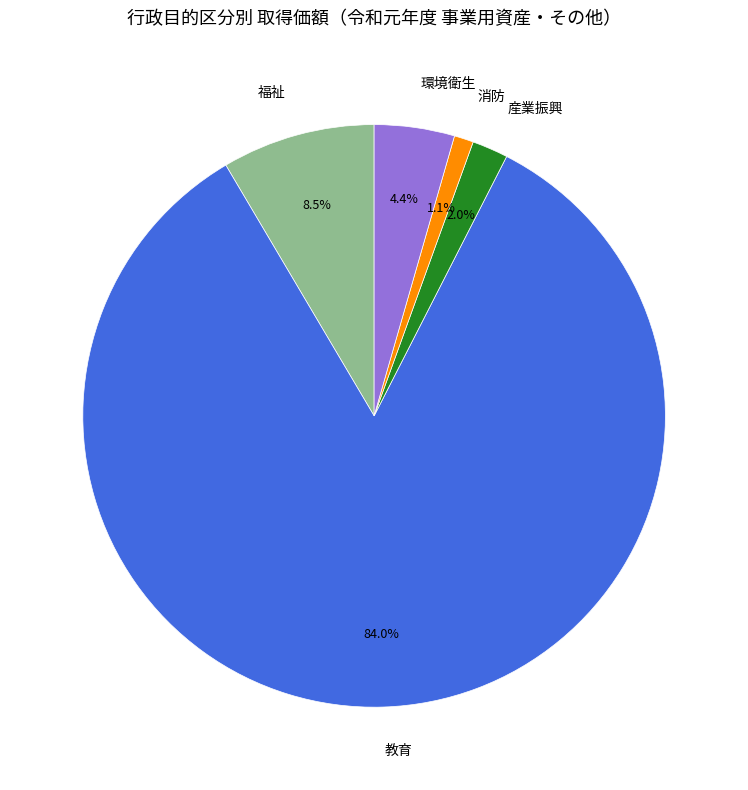

Which has a higher value, 産業振興 or 福祉?

福祉